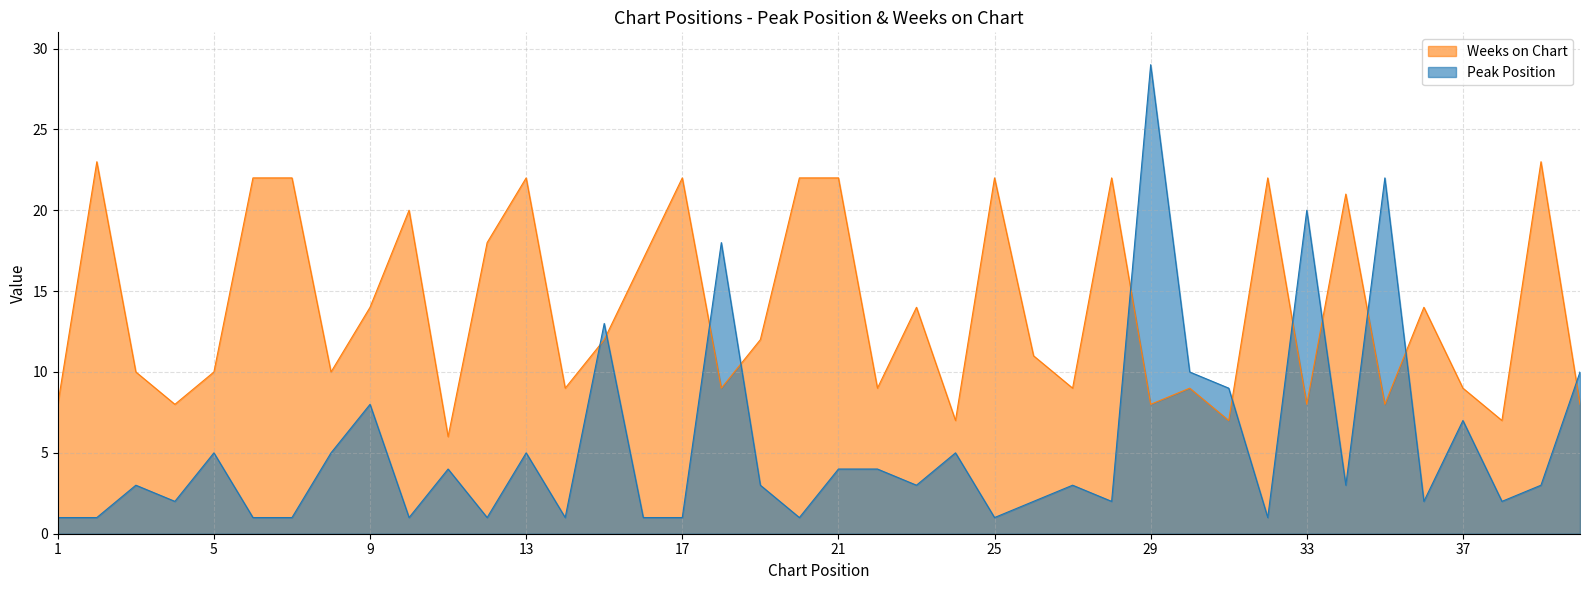

List the labels in order of Peak Position value, smallest first.

1, 2, 6, 7, 10, 12, 14, 16, 17, 20, 25, 32, 4, 26, 28, 36, 38, 3, 19, 23, 27, 34, 39, 11, 21, 22, 5, 8, 13, 24, 37, 9, 31, 30, 40, 15, 18, 33, 35, 29